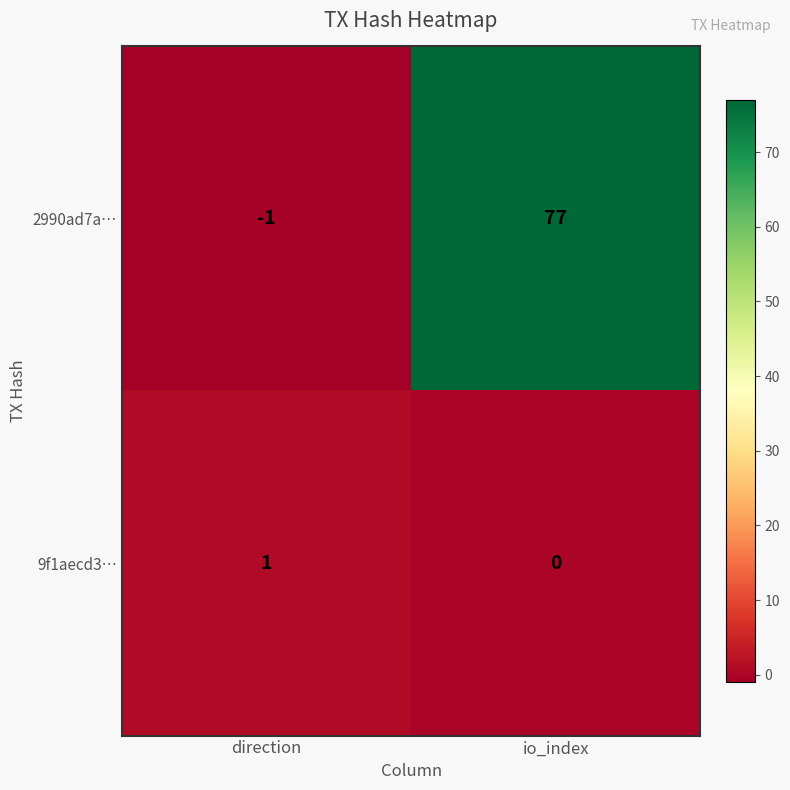

Between direction and io_index, which series saw the biggest shift?

2990ad7a…